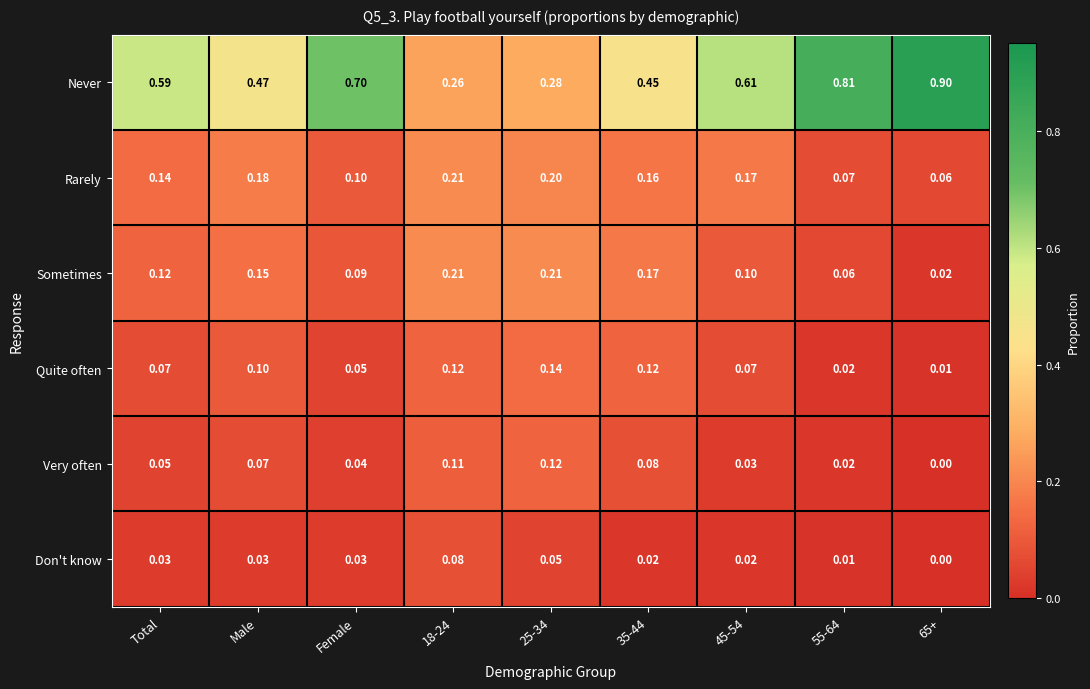

Between Female and 25-34, which series saw the biggest shift?

Never